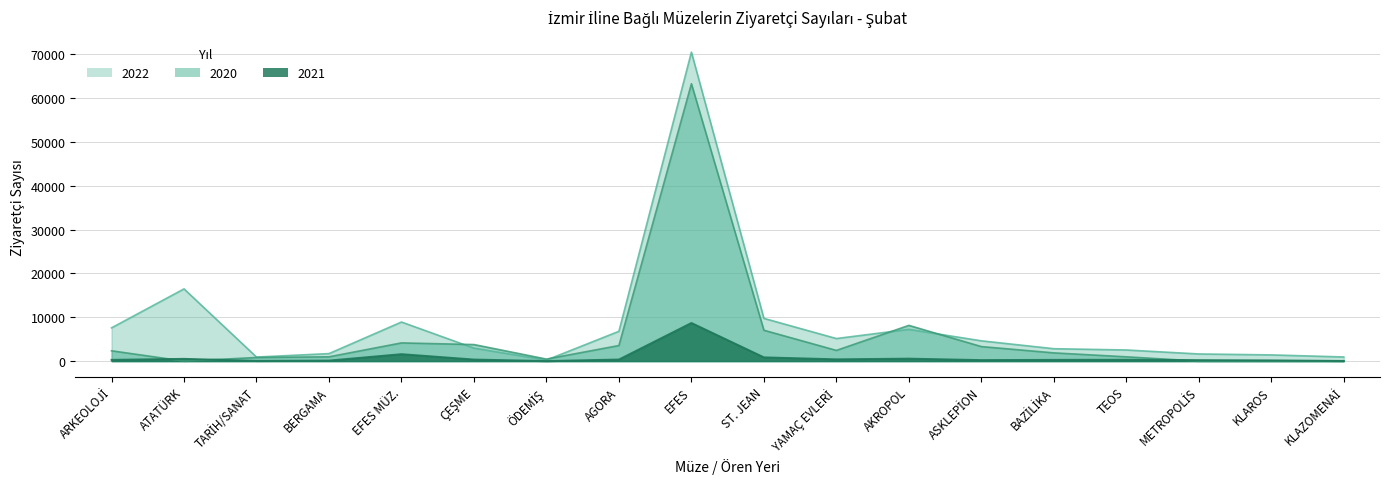

How many categories are shown in the chart?

18